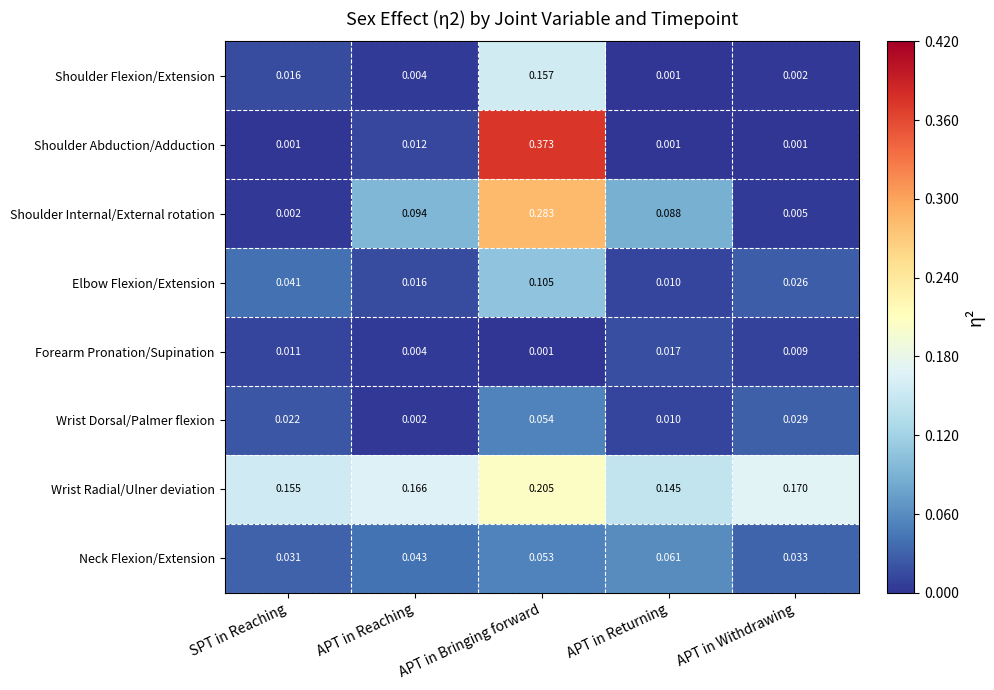

At which label does Shoulder Internal/External rotation reach its minimum?

SPT in Reaching